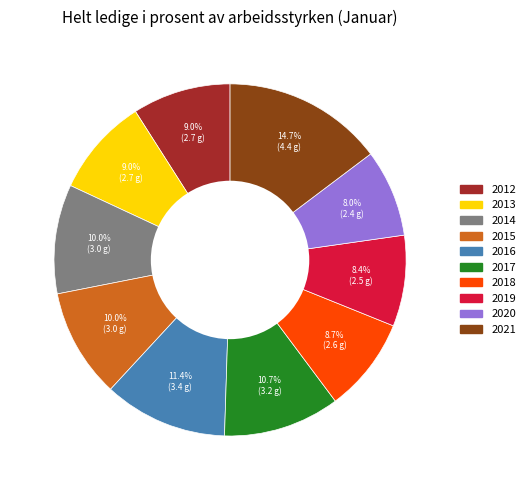

What is the largest slice in the pie chart?

2021